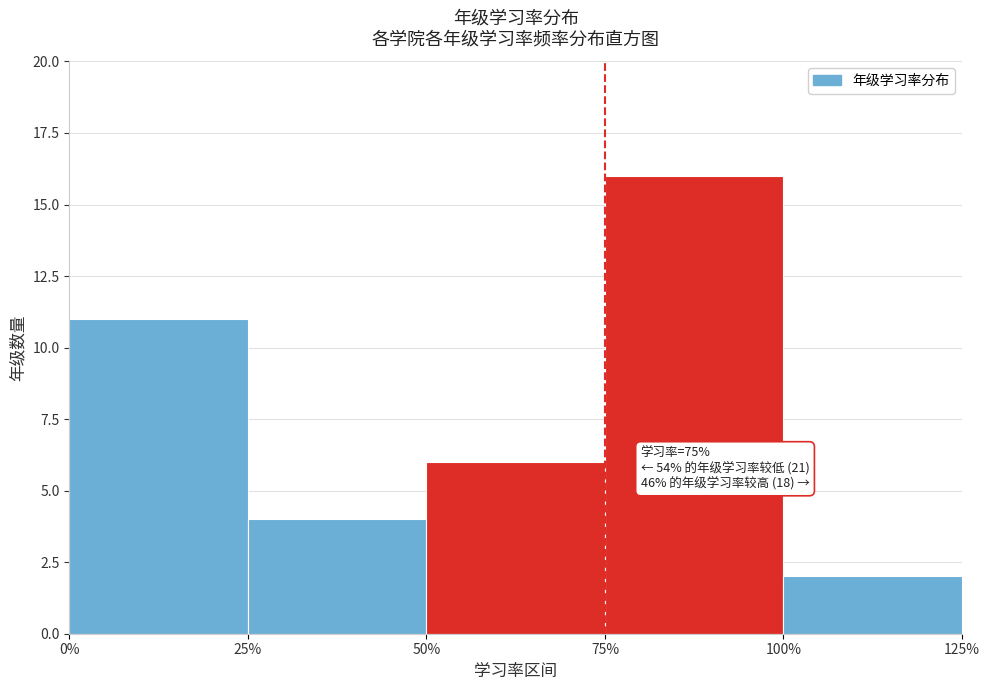

Reading left to right, what are all the values shown in this chart?

11	4	6	16	2